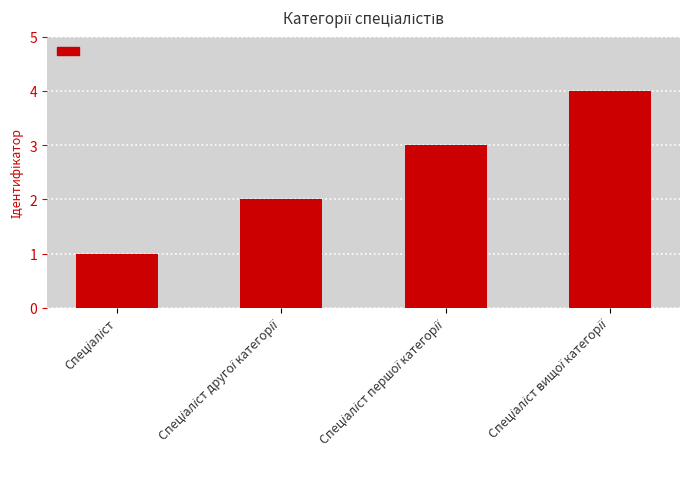

What is the maximum value shown in the chart?

4